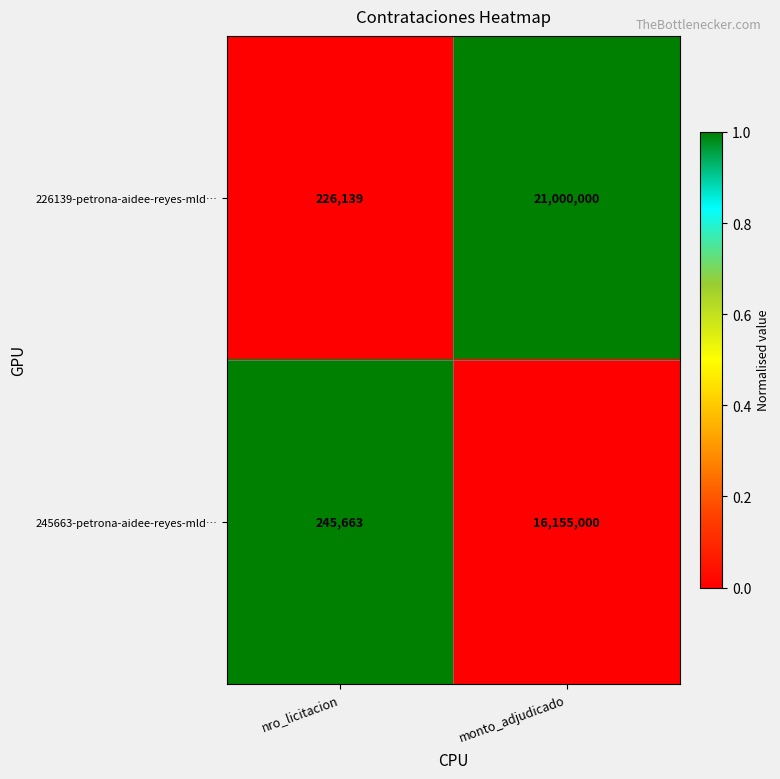

At which category does the chart reach its peak across all series?

monto_adjudicado